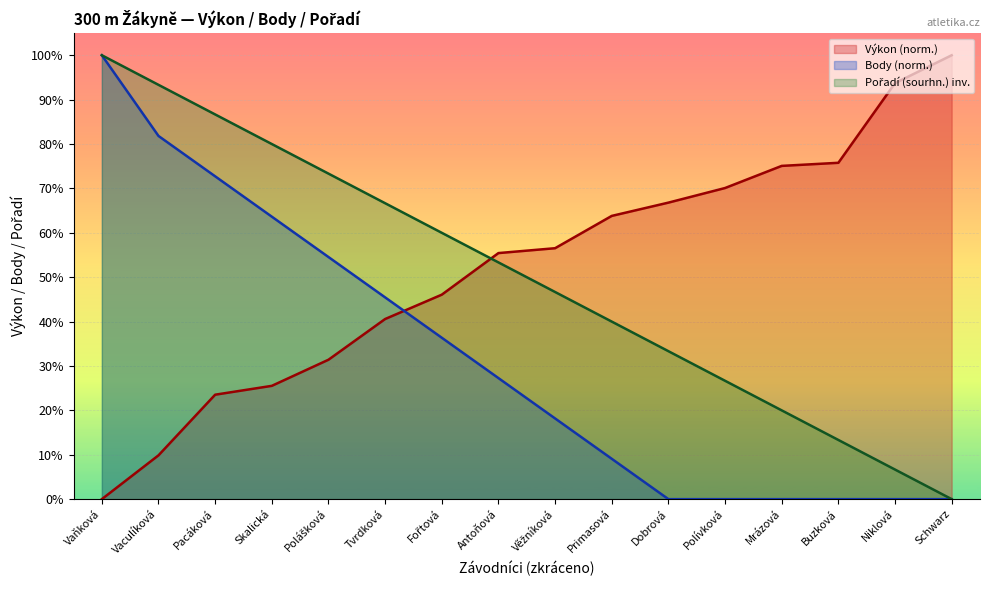

At how many categories does at least one series exceed 20?

16